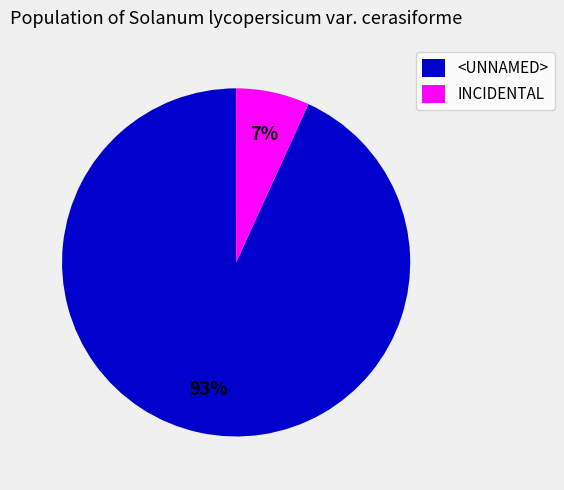

To the nearest percent, what is the difference between the largest and smallest slice percentages?

86%